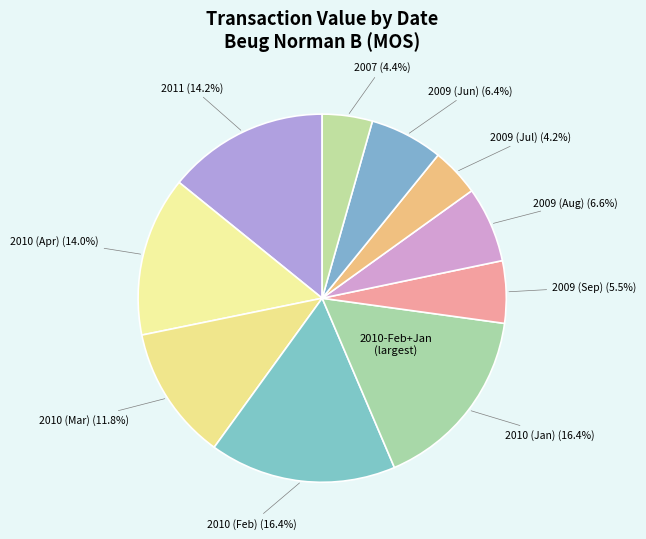

How many slices are in this pie chart?

10